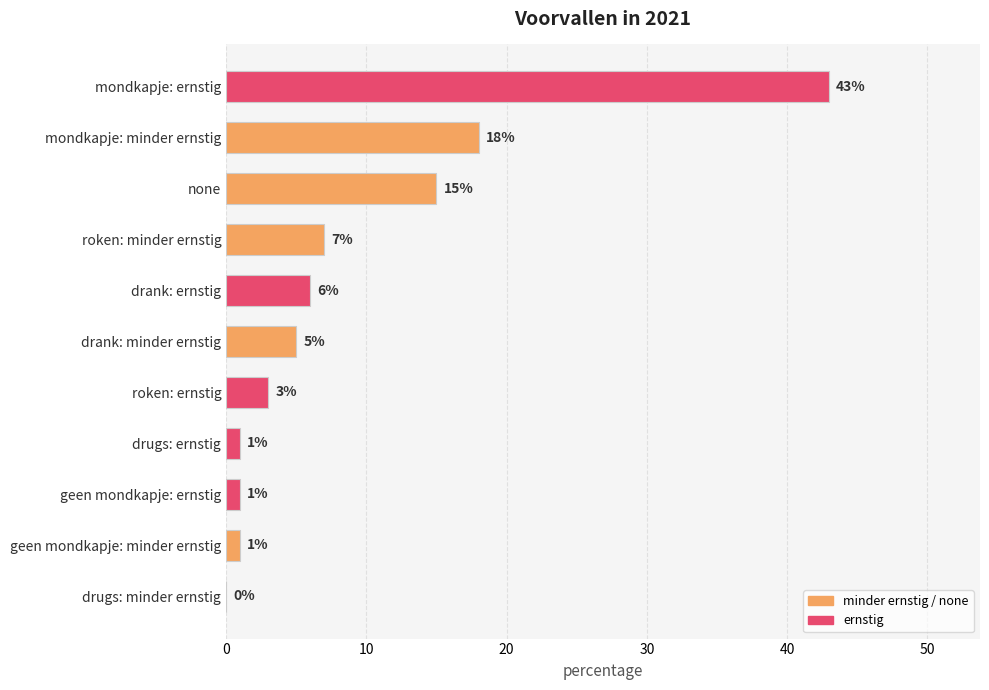

True or false: the data shows 3 at roken: ernstig.

True